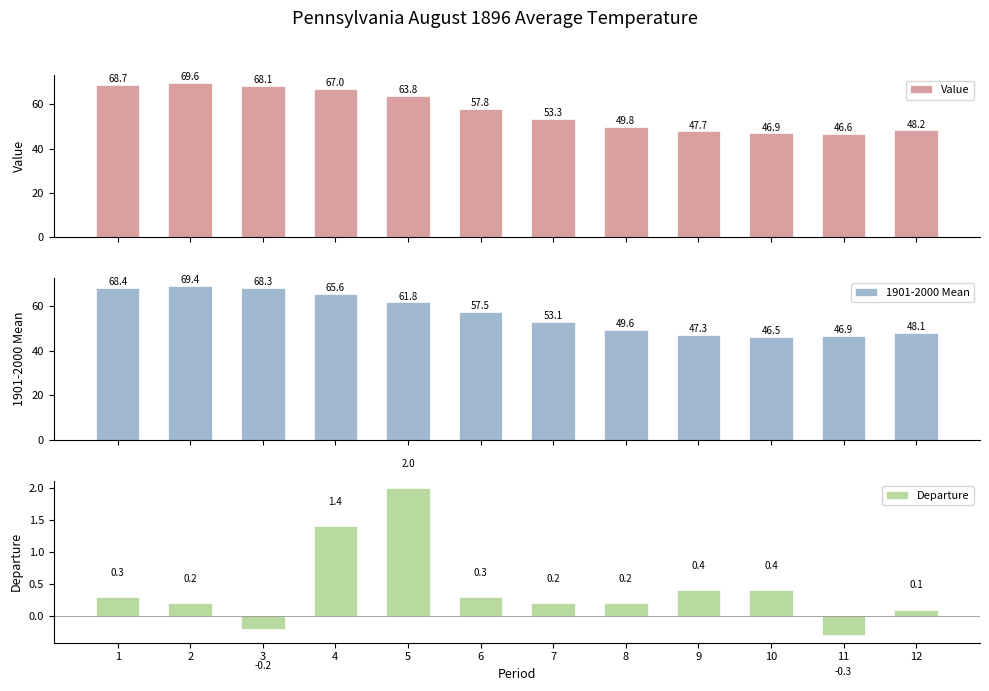

Which series changed the most between 2 and 10?

1901-2000 Mean